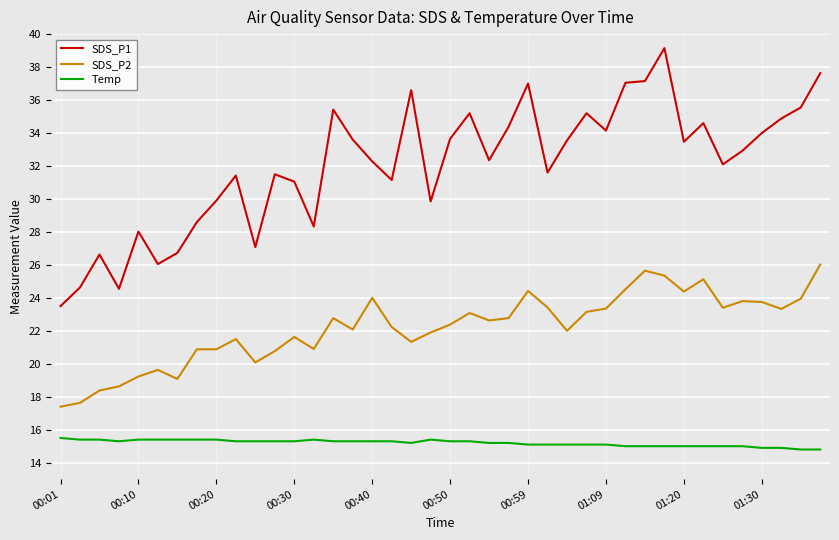

True or false: Temp and SDS_P2 cross at least once.

False